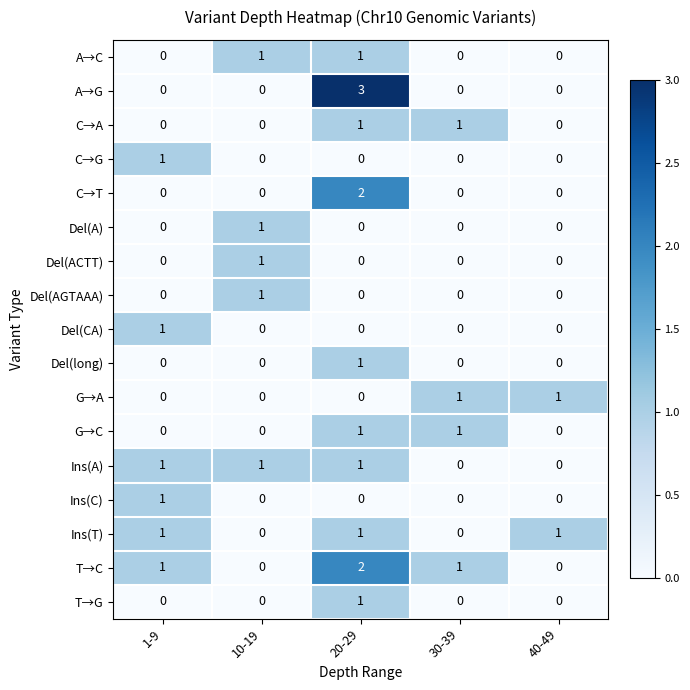

How many Del(ACTT) values are between 0 and 1?

5